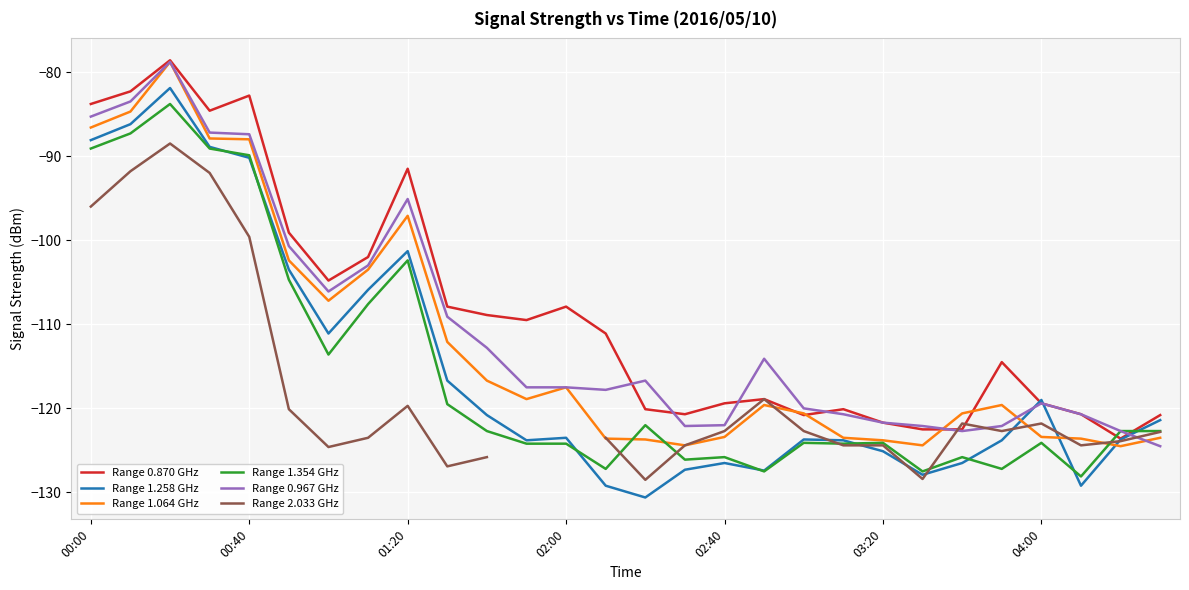

What is the lowest value of the Range 0.967 GHz series?

-124.5